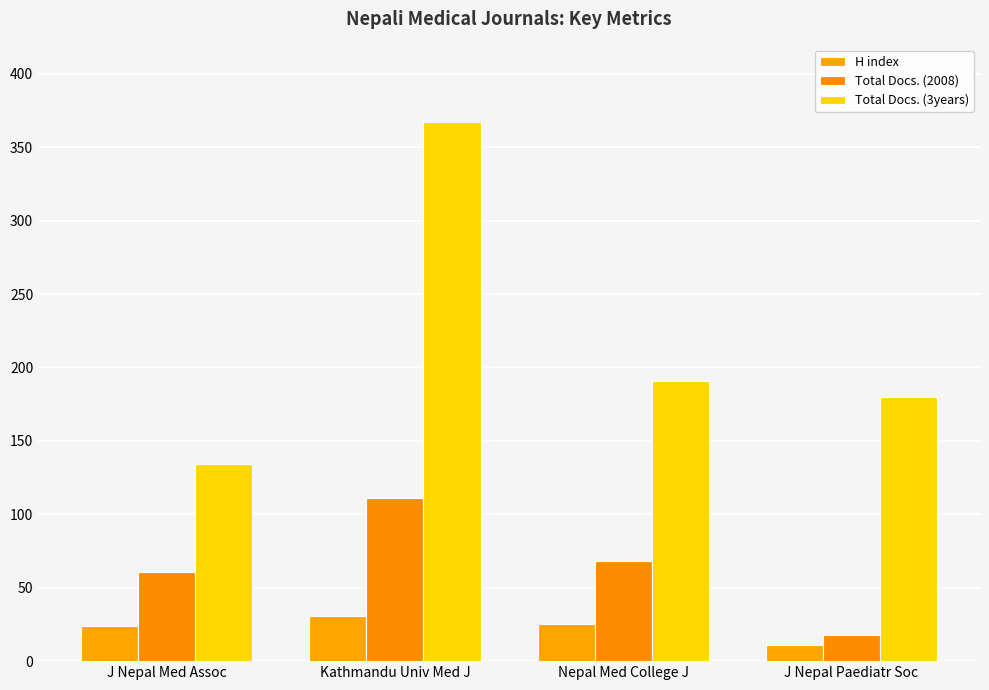

Rank the series by their maximum value, from lowest to highest.

H index, Total Docs. (2008), Total Docs. (3years)